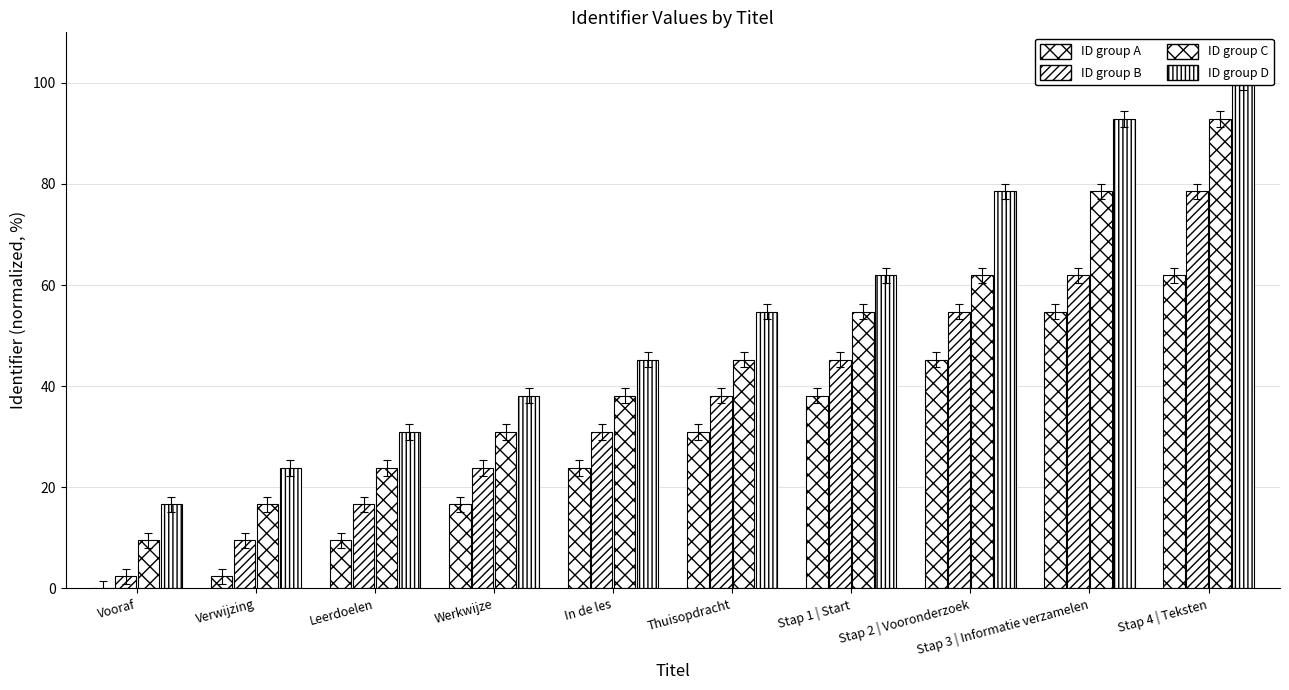

Reading left to right, list all the values displayed in this chart.

ID group A: Vooraf=0.0	Verwijzing=2.4	Leerdoelen=9.5	Werkwijze=16.7	In de les=23.8	Thuisopdracht=31.0	Stap 1 | Start=38.1	Stap 2 | Vooronderzoek=45.2	Stap 3 | Informatie verzamelen=54.8	Stap 4 | Teksten=61.9
ID group B: Vooraf=2.4	Verwijzing=9.5	Leerdoelen=16.7	Werkwijze=23.8	In de les=31.0	Thuisopdracht=38.1	Stap 1 | Start=45.2	Stap 2 | Vooronderzoek=54.8	Stap 3 | Informatie verzamelen=61.9	Stap 4 | Teksten=78.6
ID group C: Vooraf=9.5	Verwijzing=16.7	Leerdoelen=23.8	Werkwijze=31.0	In de les=38.1	Thuisopdracht=45.2	Stap 1 | Start=54.8	Stap 2 | Vooronderzoek=61.9	Stap 3 | Informatie verzamelen=78.6	Stap 4 | Teksten=92.9
ID group D: Vooraf=16.7	Verwijzing=23.8	Leerdoelen=31.0	Werkwijze=38.1	In de les=45.2	Thuisopdracht=54.8	Stap 1 | Start=61.9	Stap 2 | Vooronderzoek=78.6	Stap 3 | Informatie verzamelen=92.9	Stap 4 | Teksten=100.0